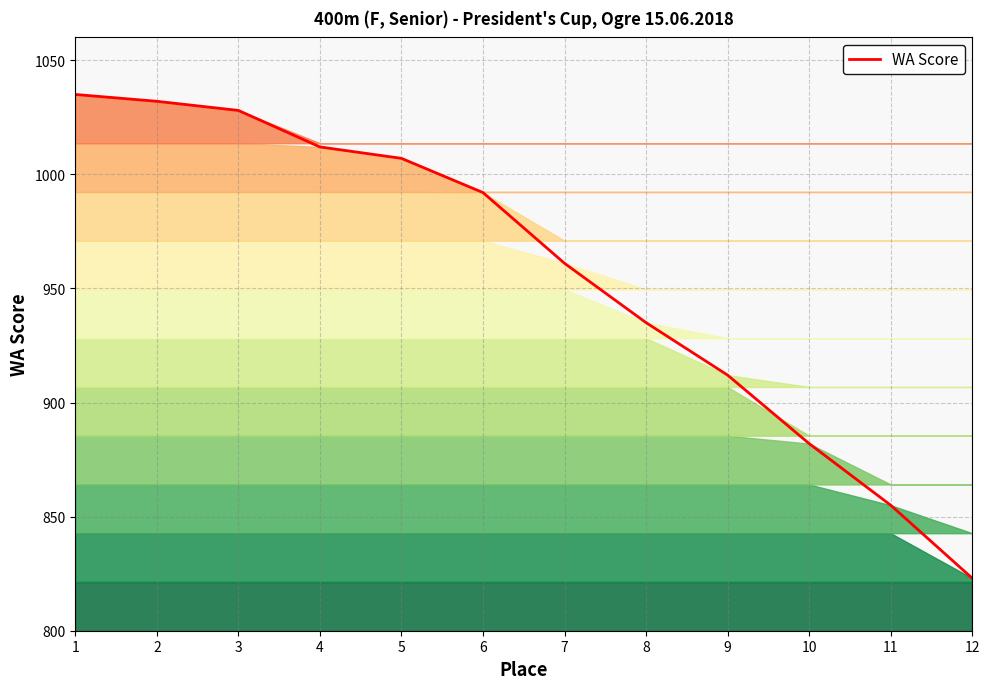

What is the ratio of the value at 5 to the value at 11?

1.2